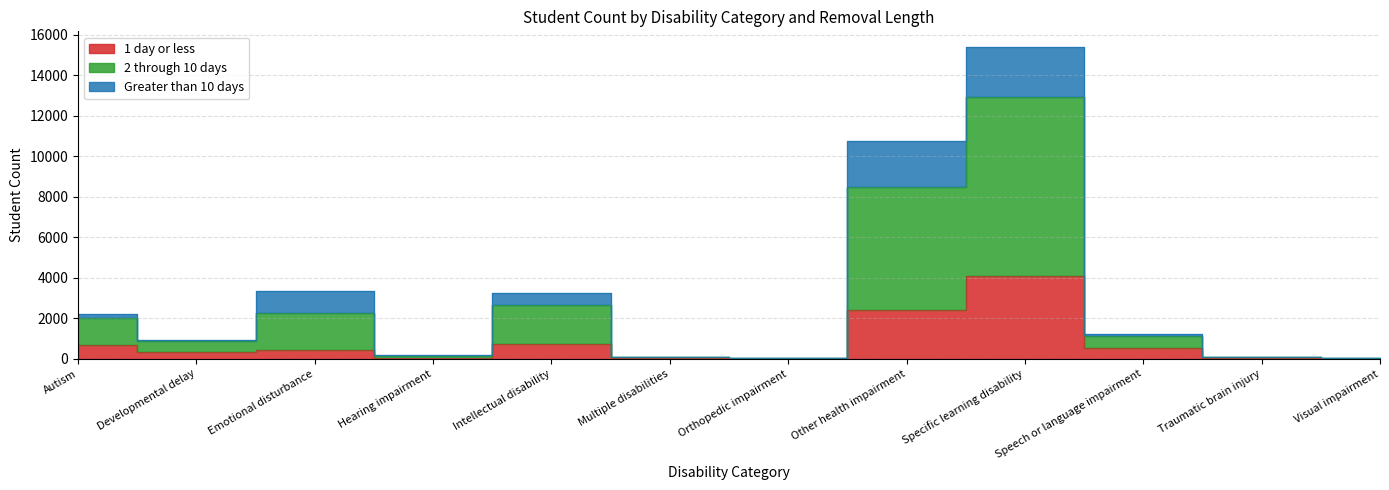

Where is the first local minimum for 1 day or less?

Developmental delay